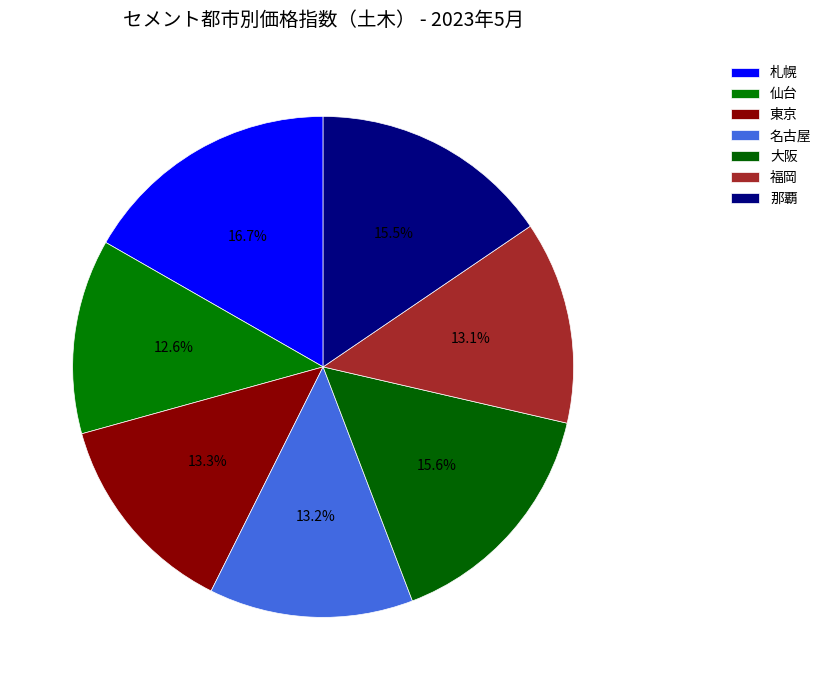

Count the number of slices in the pie.

7